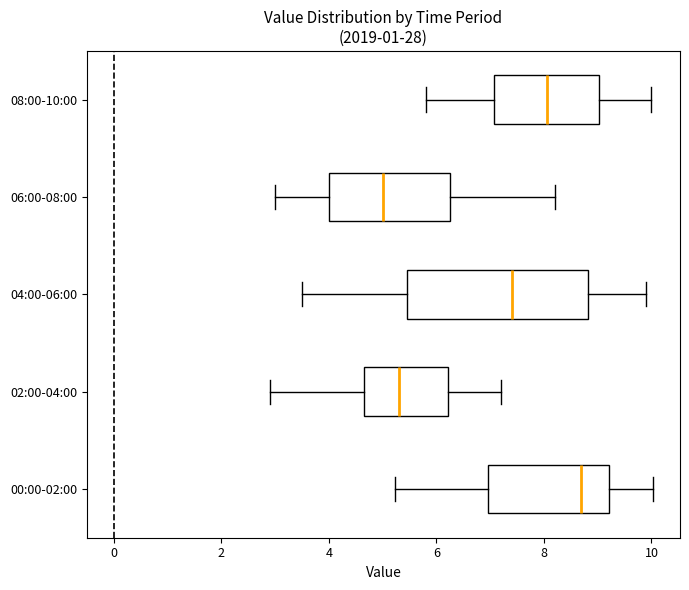

Reading bottom to top, transcribe this box plot: for each box, give where its median line is, the range the box spans, and where its two whiskers end, as read against the x-axis. The values are not printed on the chart, so give them approximately, as read against the axis.

00:00-02:00: median 8.6, box 7.0 to 9.2, whiskers 5.2 to 10.0
02:00-04:00: median 5.4, box 4.6 to 6.2, whiskers 3.0 to 7.2
04:00-06:00: median 7.4, box 5.4 to 8.8, whiskers 3.6 to 10.0
06:00-08:00: median 5.0, box 4.0 to 6.2, whiskers 3.0 to 8.2
08:00-10:00: median 8.0, box 7.0 to 9.0, whiskers 5.8 to 10.0